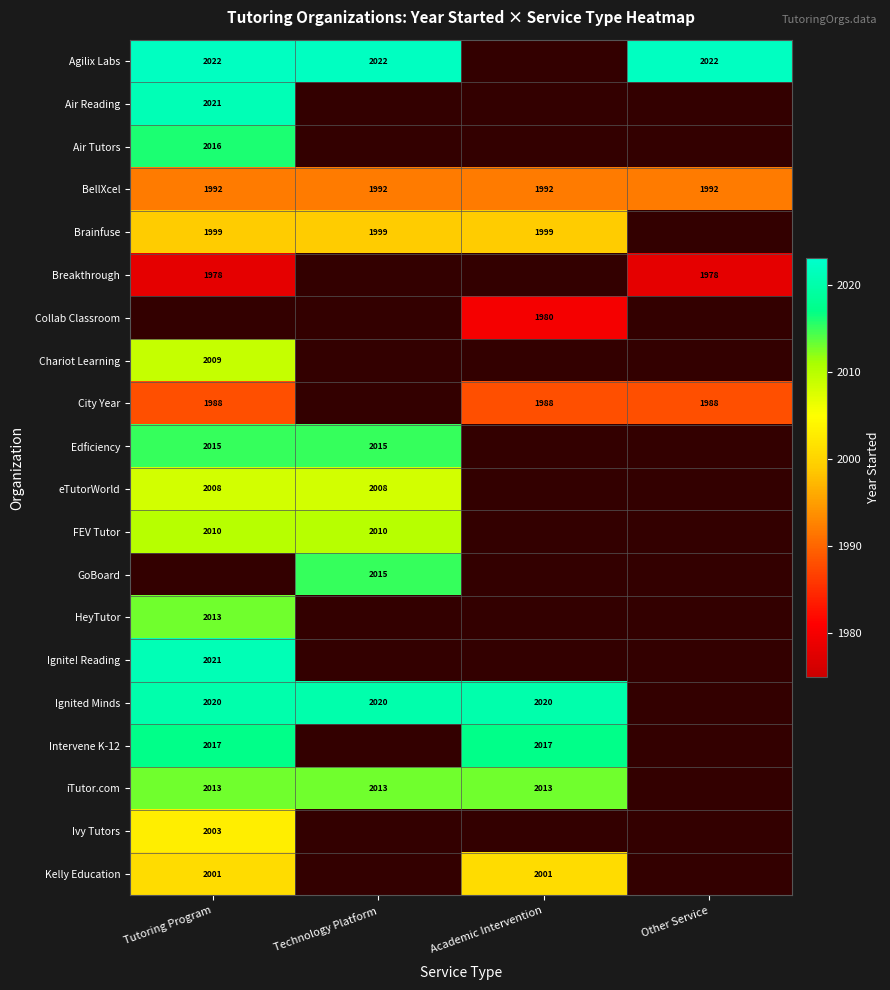

The value of Agilix Labs at Other Service is 2944. True or false?

False